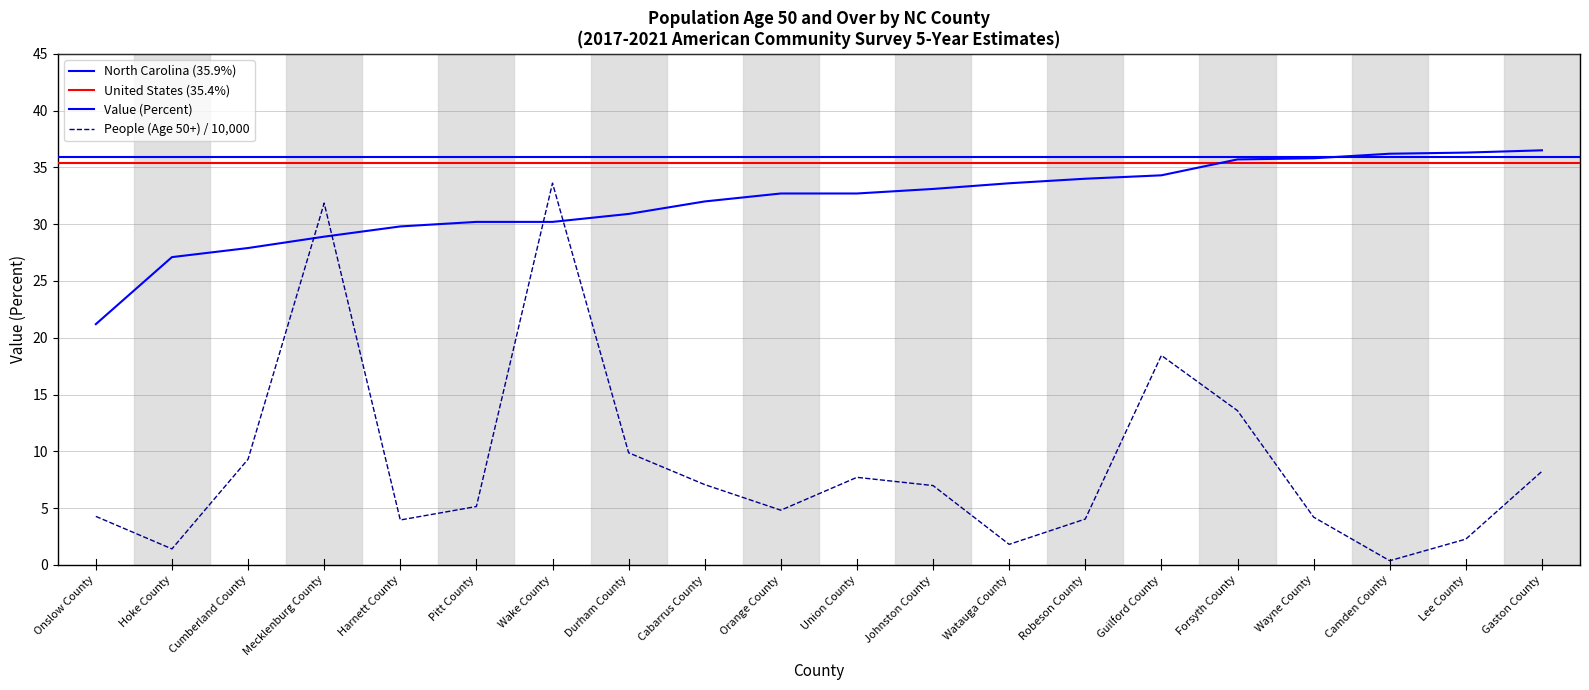

Where does the Value (Percent) series first go above 32?

Orange County